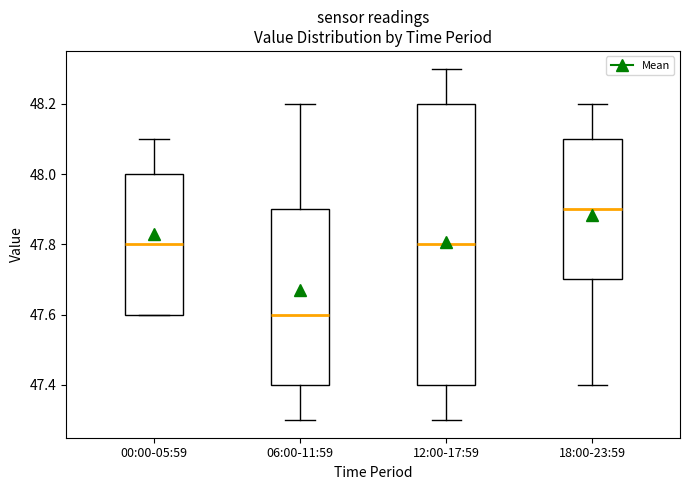

Where is the lower edge of the box for 06:00-11:59 on the y-axis? The values are not printed on the chart, so give them approximately, as read against the axis.

47.4